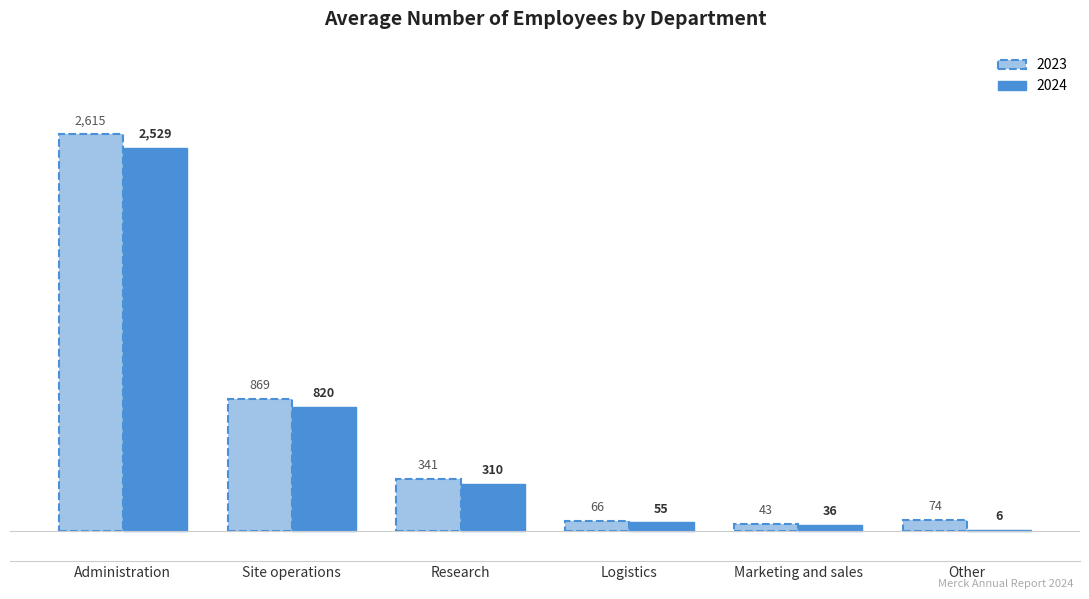

Reading right to left, transcribe all the data shown in this chart.

2023: Other=74	Marketing and sales=43	Logistics=66	Research=341	Site operations=869	Administration=2615
2024: Other=6	Marketing and sales=36	Logistics=55	Research=310	Site operations=820	Administration=2529